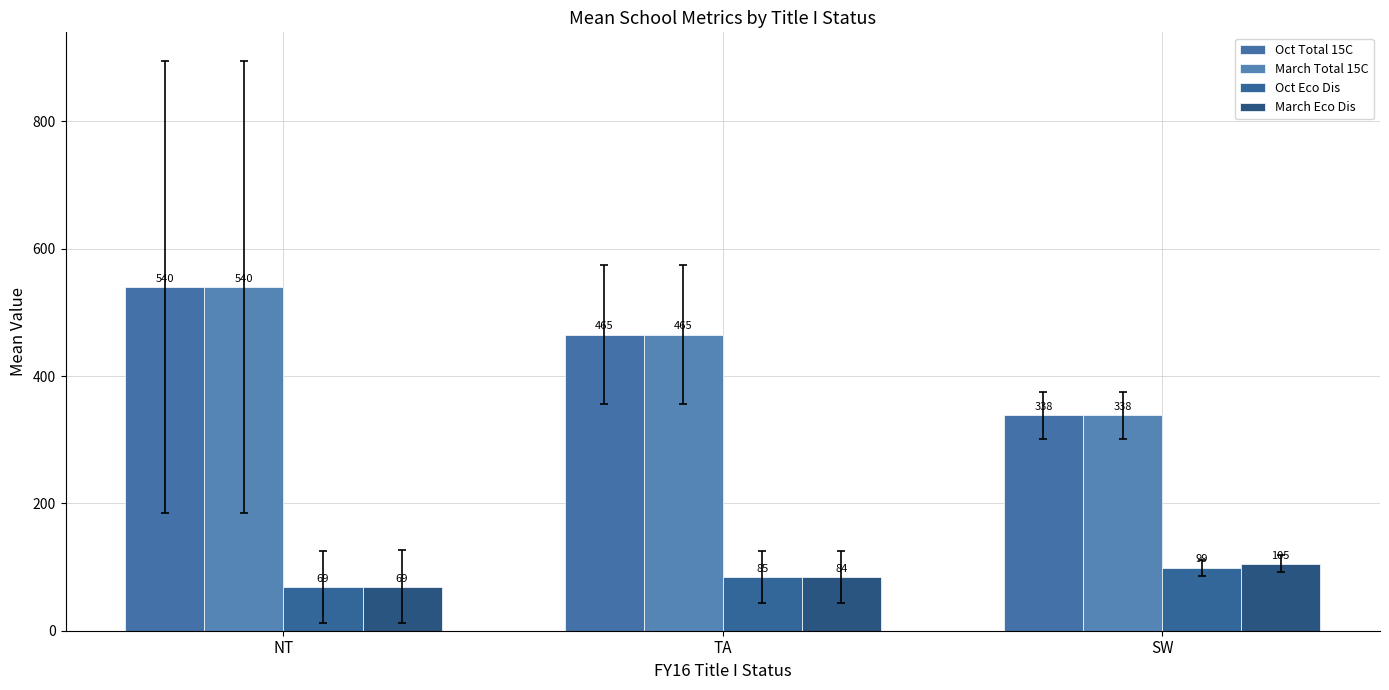

Reading right to left, transcribe all the data shown in this chart.

Oct Total 15C: SW=338.2	TA=465.2	NT=540.2
March Total 15C: SW=338.2	TA=465.2	NT=540.2
Oct Eco Dis: SW=99.2	TA=84.6	NT=68.8
March Eco Dis: SW=105.0	TA=84.2	NT=68.9